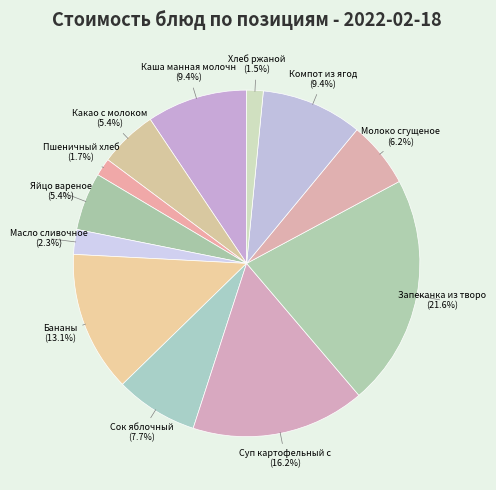

Which category has the smallest portion of the pie?

Хлеб ржаной